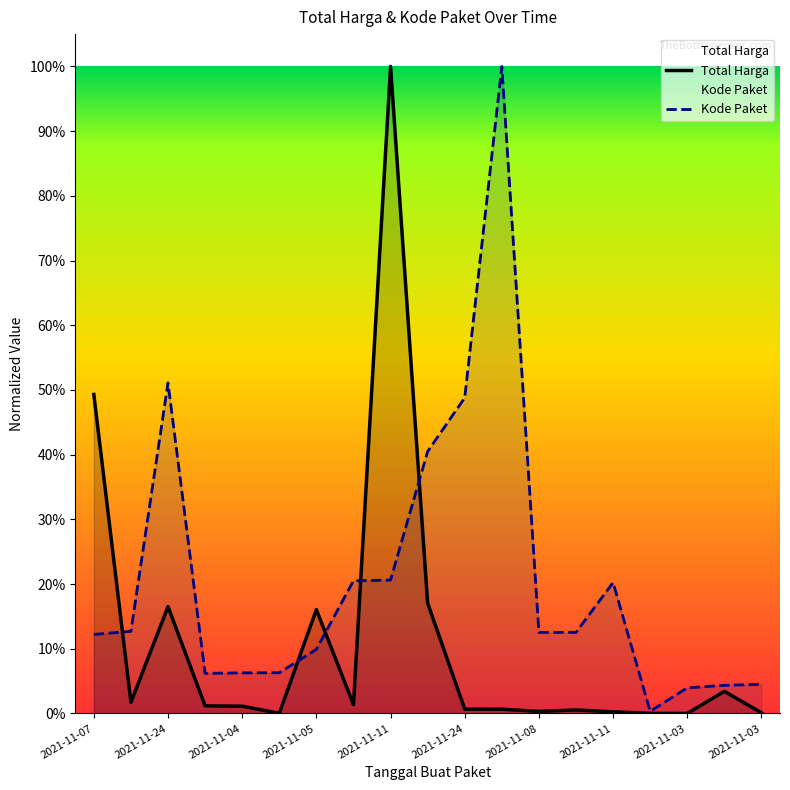

What is the value of the Total Harga point at the 10th from the left?

0.2